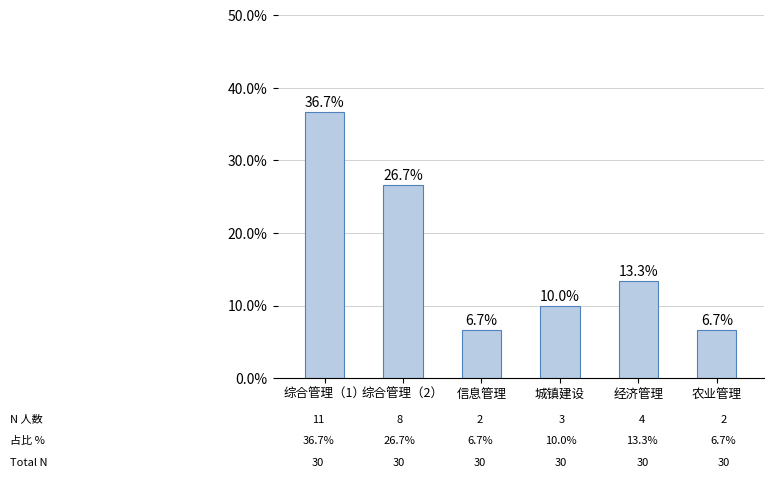

What is the value of the 2nd bar from the left?

26.7